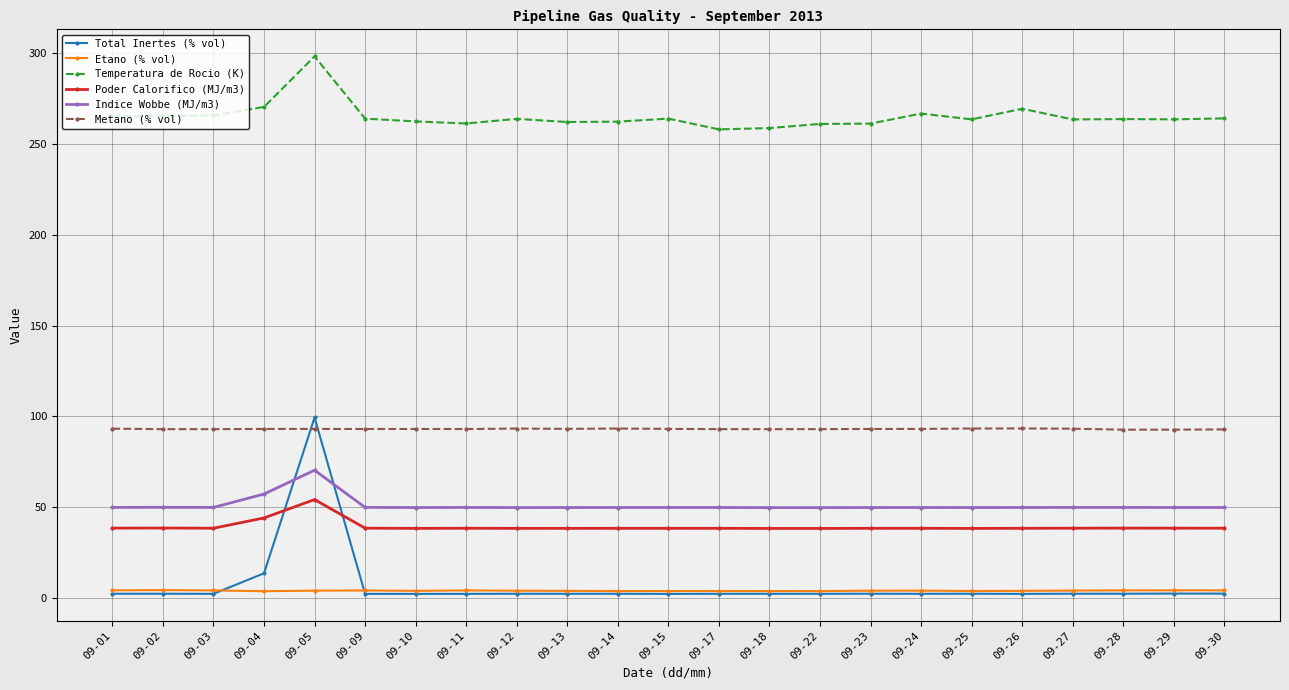

The Temperatura de Rocio (K) series shows 86.8 at 09-10. True or false?

False